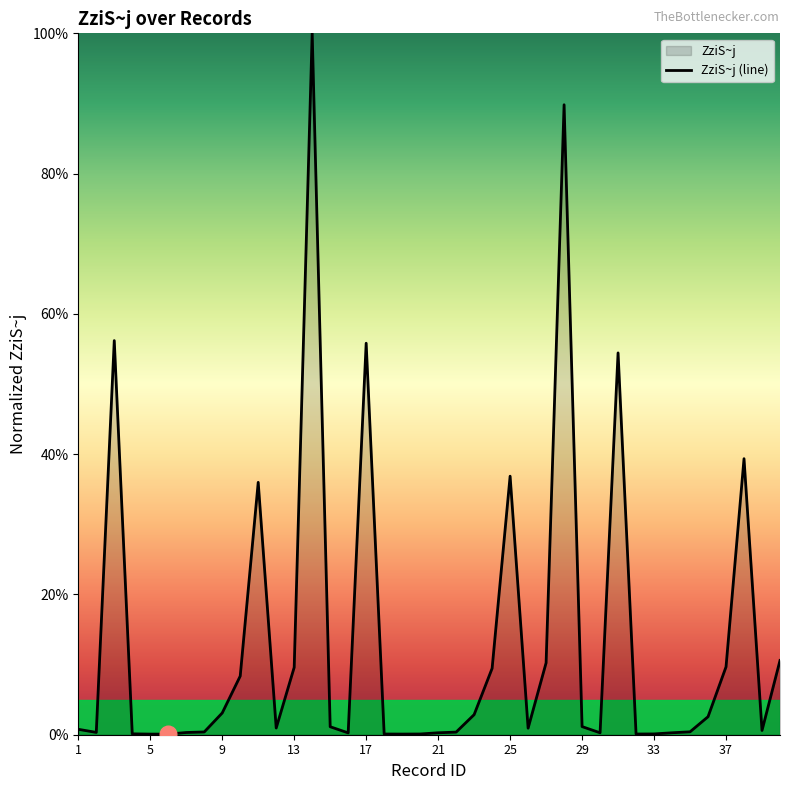

Which has a higher value, 33 or 24?

24